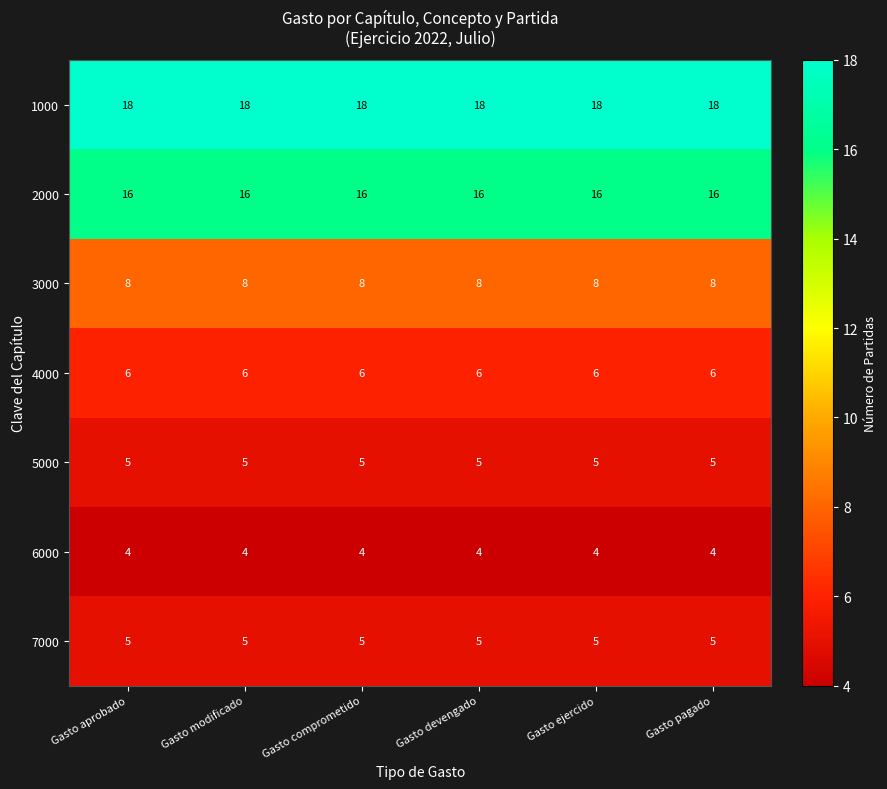

What value does the 2000 series have at Gasto comprometido?

16